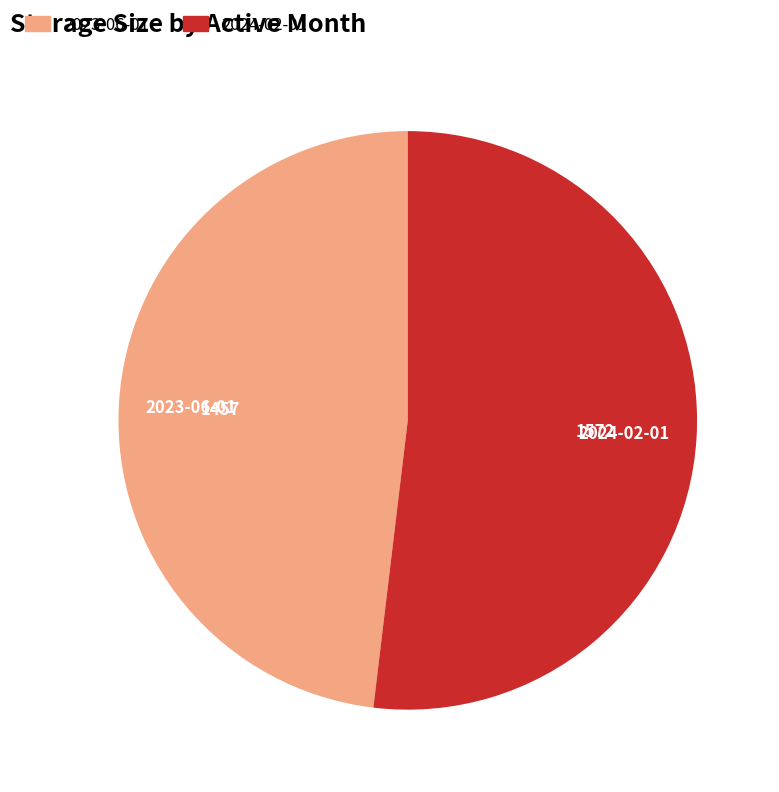

Which slice is the smallest?

2023-06-01